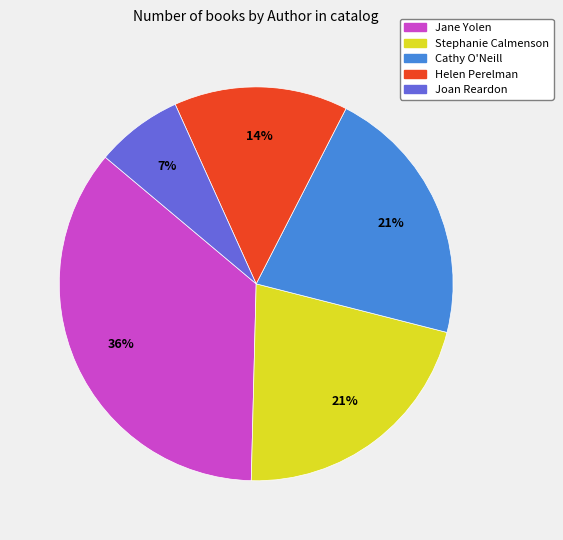

To the nearest percent, what is the average slice percentage?

20%